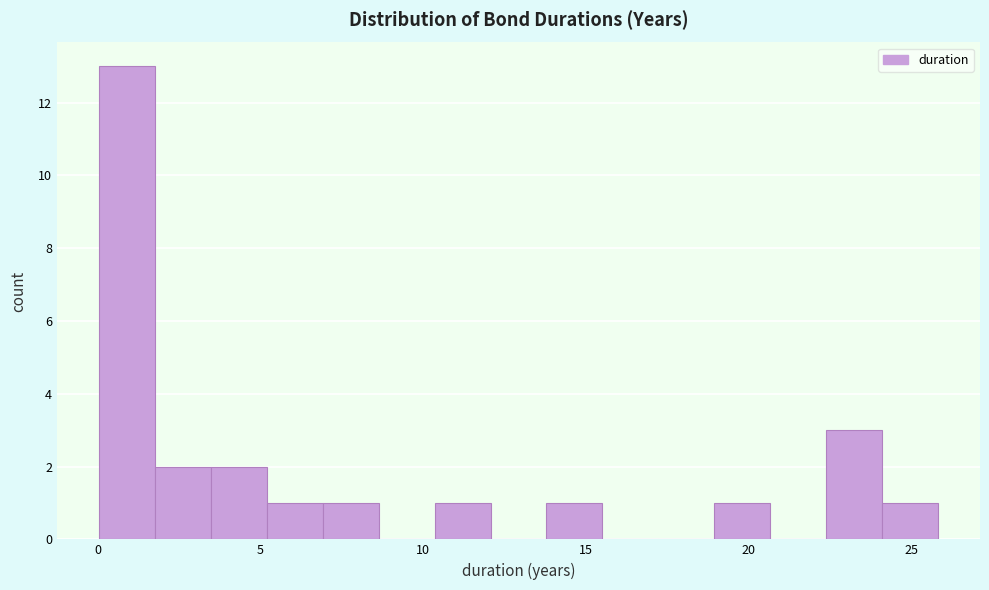

Read against the x-axis, roughly where is the centre of the tallest bar?

1.0